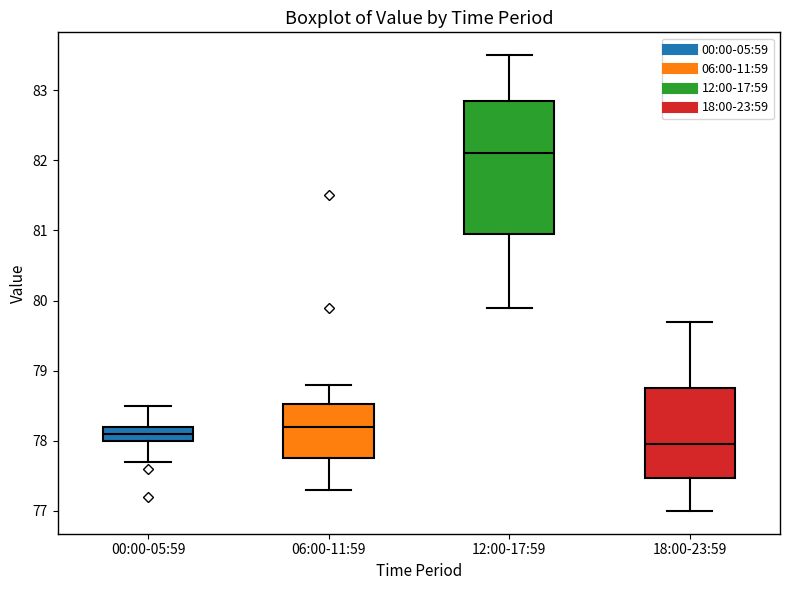

Which box has the lowest median line?

18:00-23:59